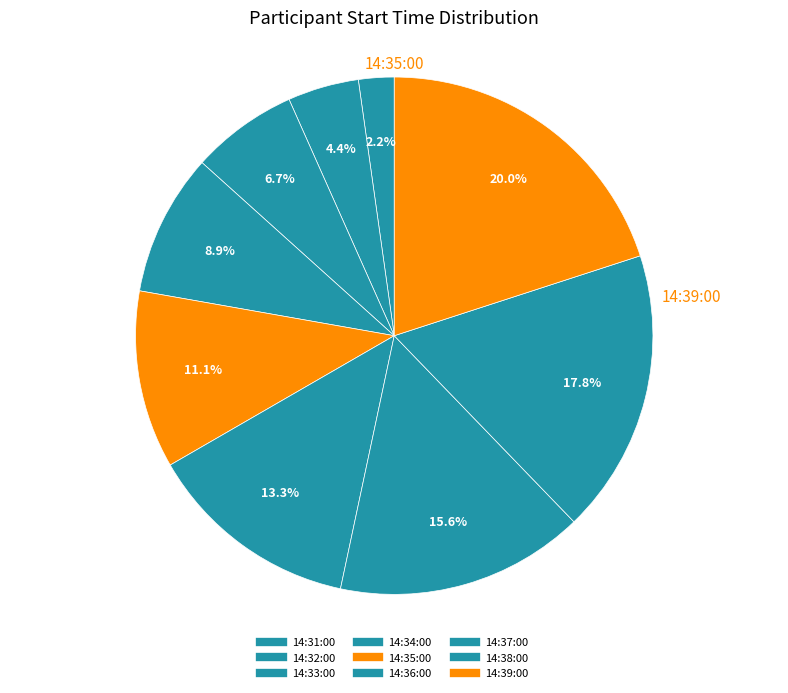

Is there any slice that represents more than half of the pie?

No